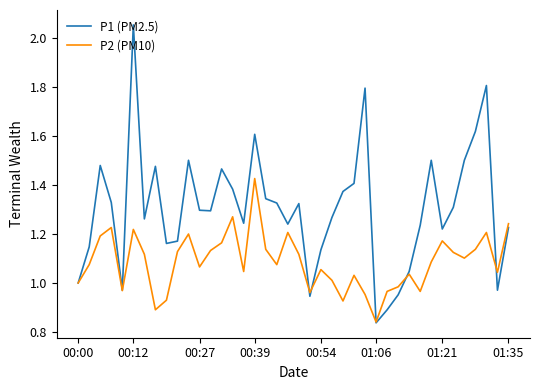

Which series has the widest spread of values?

P1 (PM2.5)